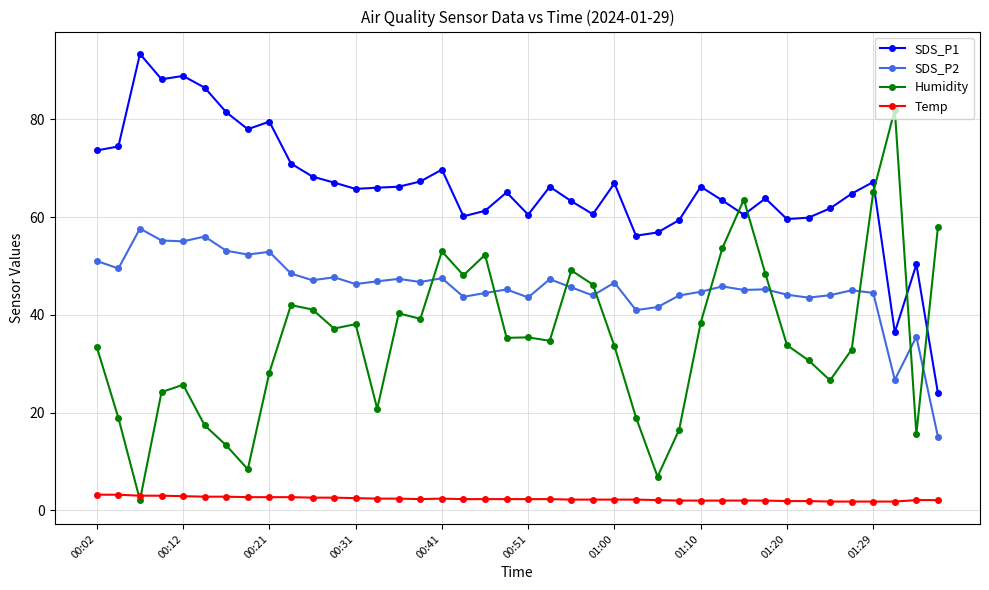

Which series has the largest total across all categories?

SDS_P1